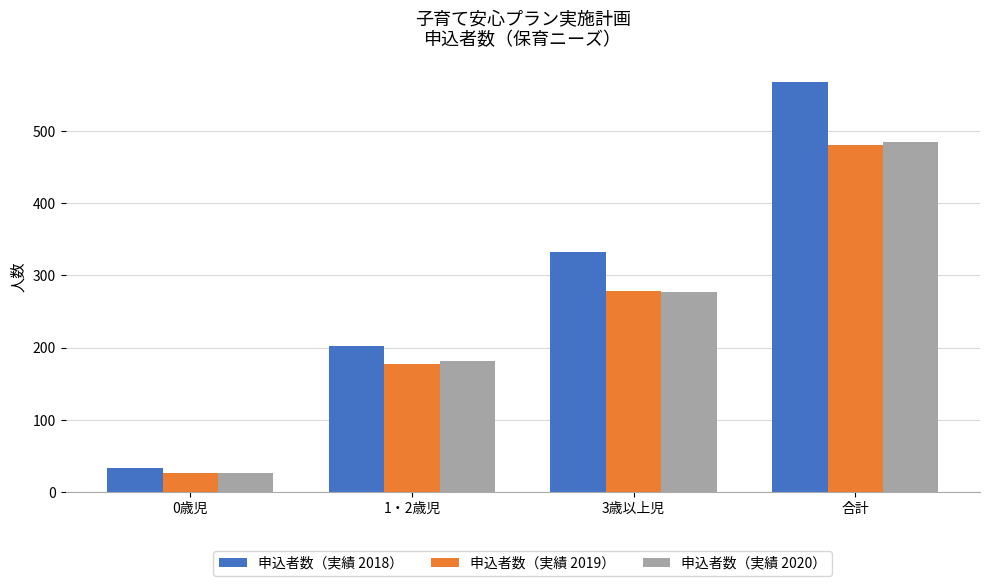

The value of 申込者数（実績 2019） at 1・2歳児 is 177. True or false?

True